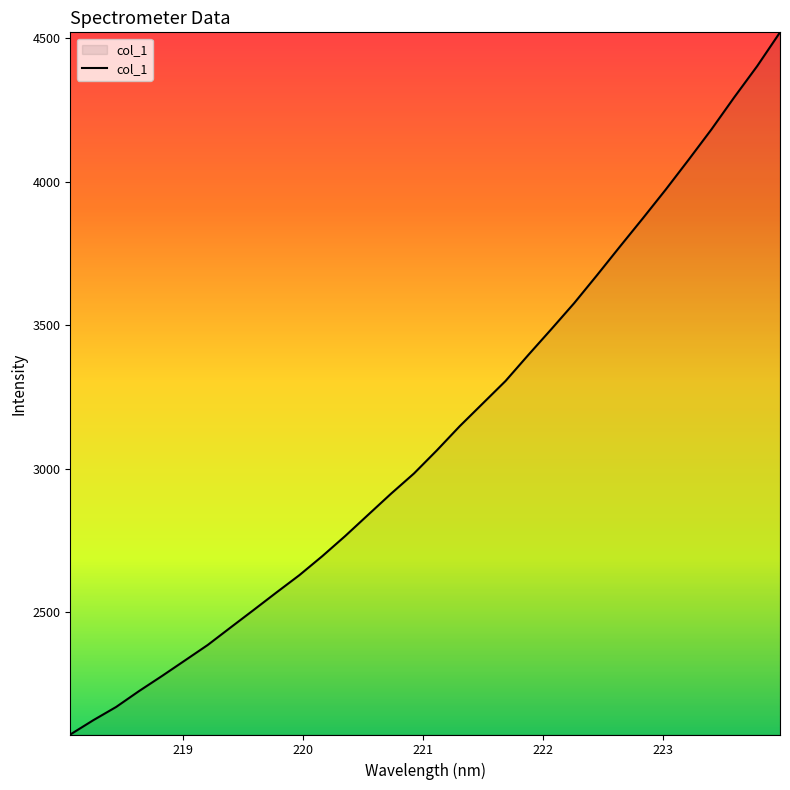

What is the greatest value displayed?

4519.9